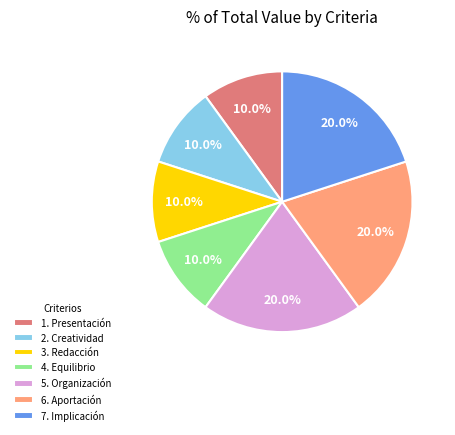

Between 3. Redacción and 6. Aportación, which is larger?

6. Aportación